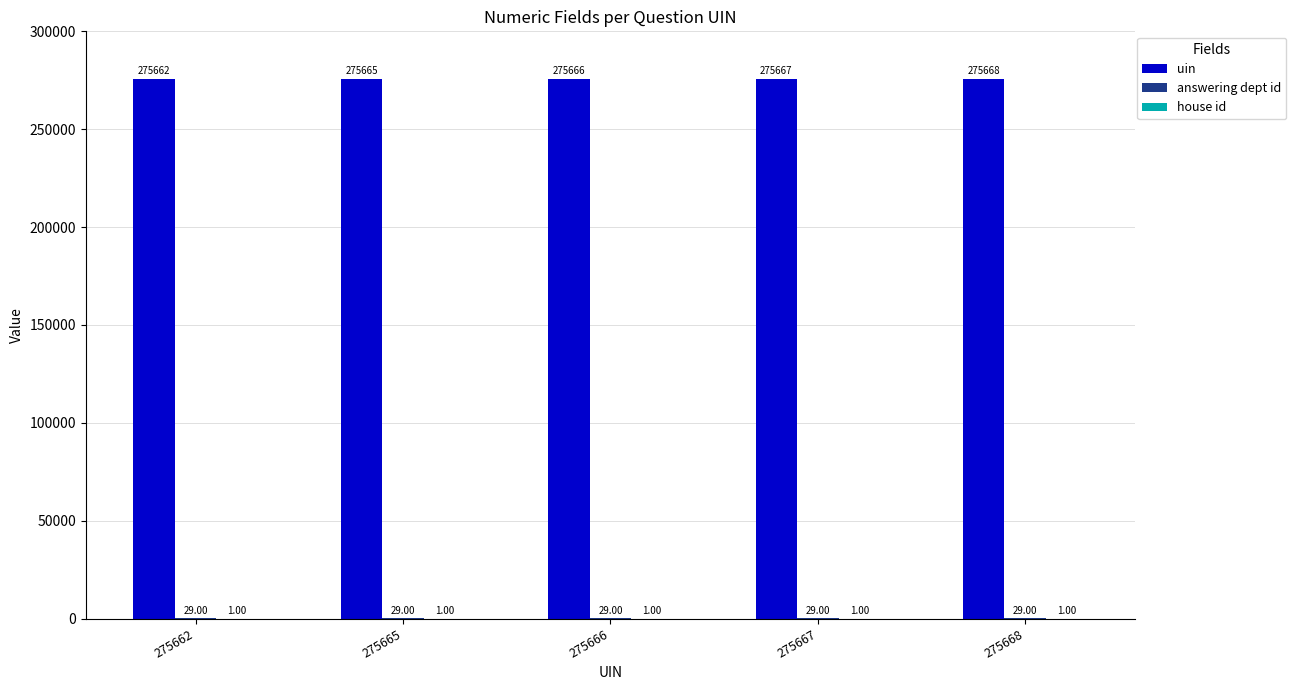

What is the total value across all series at 275666?

275696